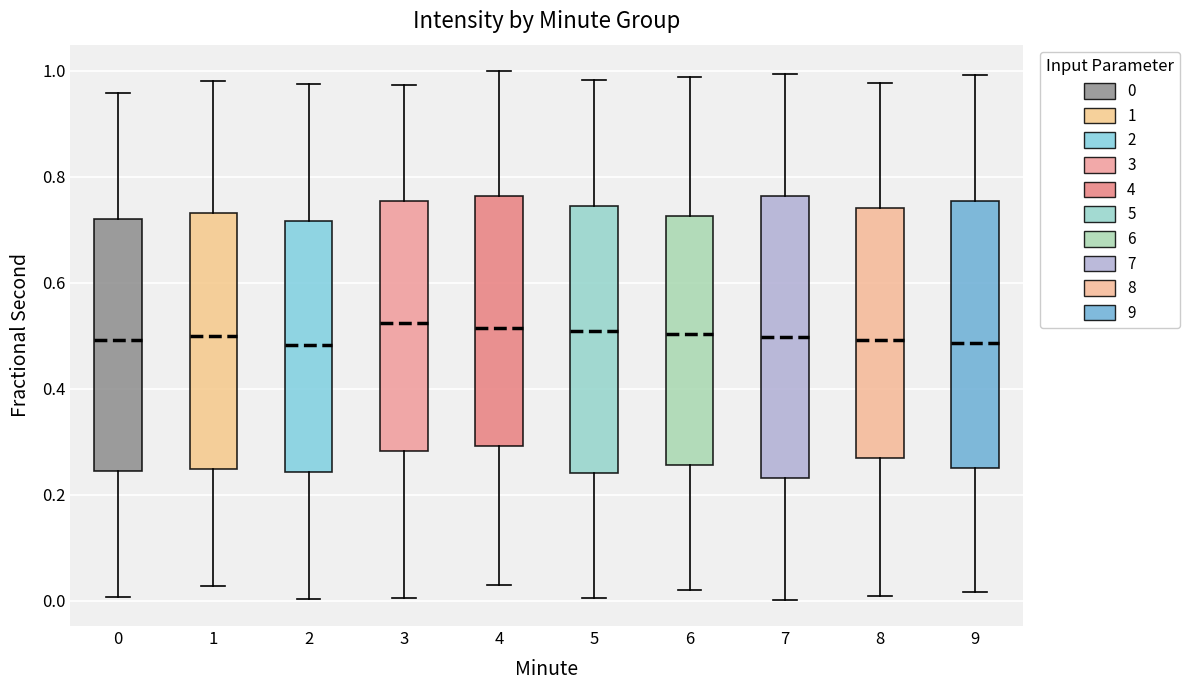

Reading left to right, read every box against the y-axis: the position of its median line, the range the box covers, and the ends of its whiskers. The values are not printed on the chart, so give them approximately, as read against the axis.

0: median 0.50, box 0.24 to 0.72, whiskers 0.00 to 0.96
1: median 0.50, box 0.24 to 0.74, whiskers 0.02 to 0.98
2: median 0.48, box 0.24 to 0.72, whiskers 0.00 to 0.98
3: median 0.52, box 0.28 to 0.76, whiskers 0.00 to 0.98
4: median 0.52, box 0.30 to 0.76, whiskers 0.04 to 1.00
5: median 0.50, box 0.24 to 0.74, whiskers 0.00 to 0.98
6: median 0.50, box 0.26 to 0.72, whiskers 0.02 to 0.98
7: median 0.50, box 0.24 to 0.76, whiskers 0.00 to 1.00
8: median 0.50, box 0.26 to 0.74, whiskers 0.00 to 0.98
9: median 0.48, box 0.26 to 0.76, whiskers 0.02 to 1.00